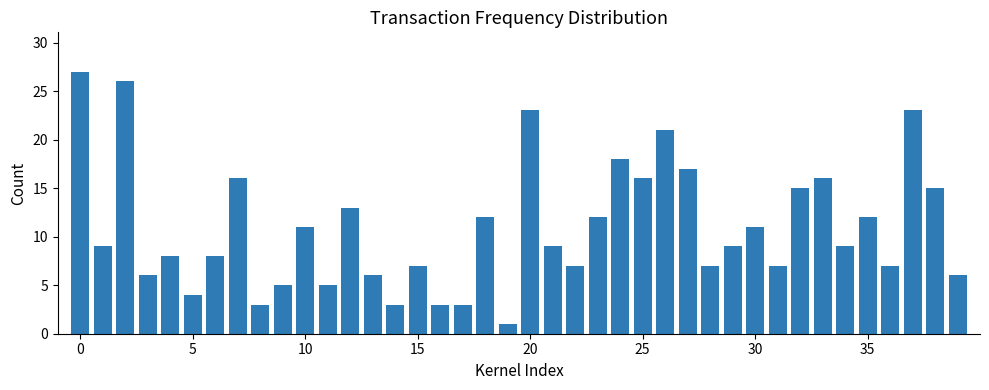

How many data points does each series have?

40